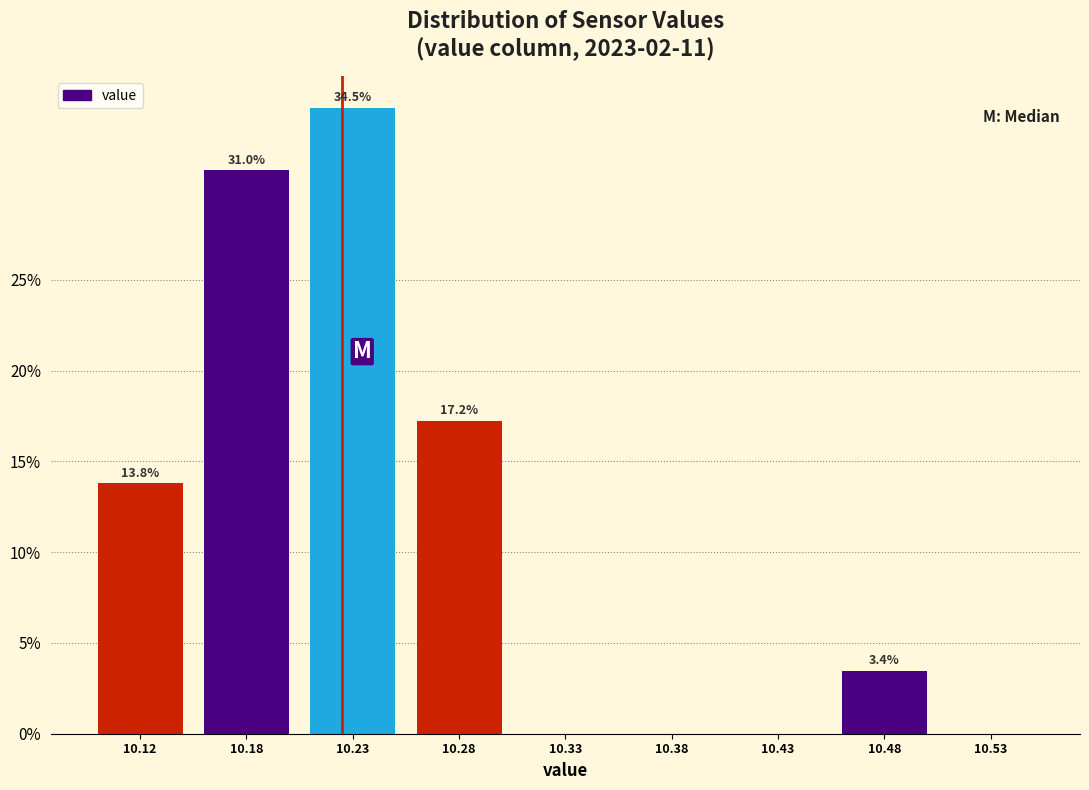

Reading left to right, list all the values displayed in this chart.

10.12=13.8	10.18=31.0	10.23=34.5	10.28=17.2	10.33=0.0	10.38=0.0	10.43=0.0	10.48=3.4	10.53=0.0